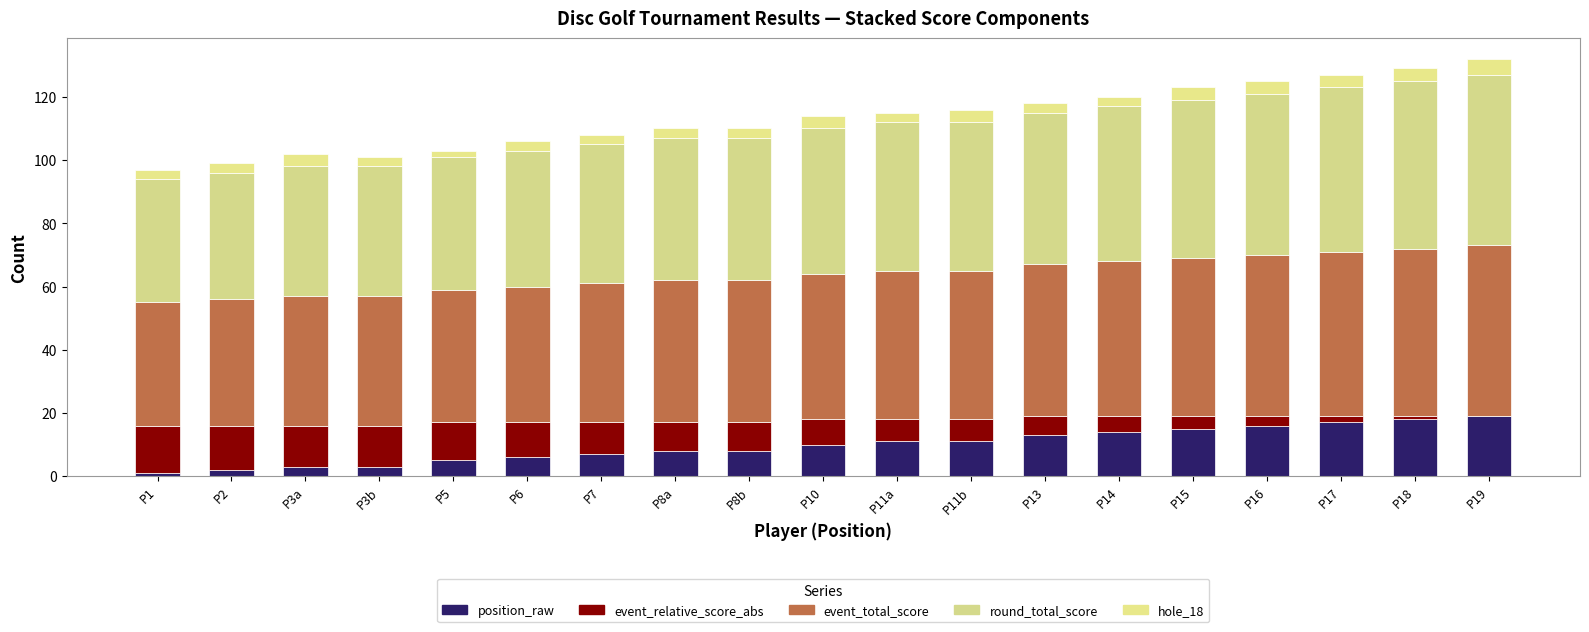

What is the sum of all hole_18 values?

65